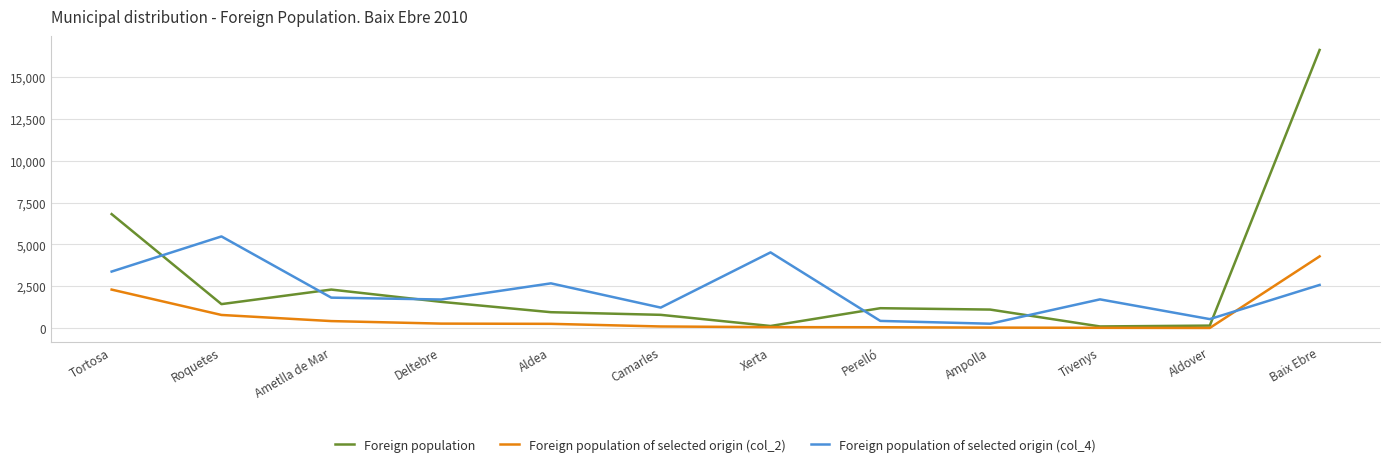

List the series in order of their peak value, highest first.

Foreign population, Foreign population of selected origin (col_4), Foreign population of selected origin (col_2)